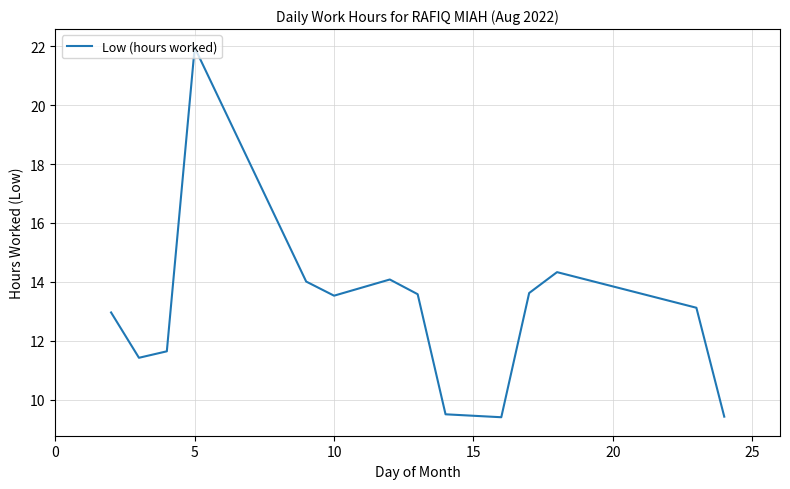

What is the smallest value displayed?

9.4